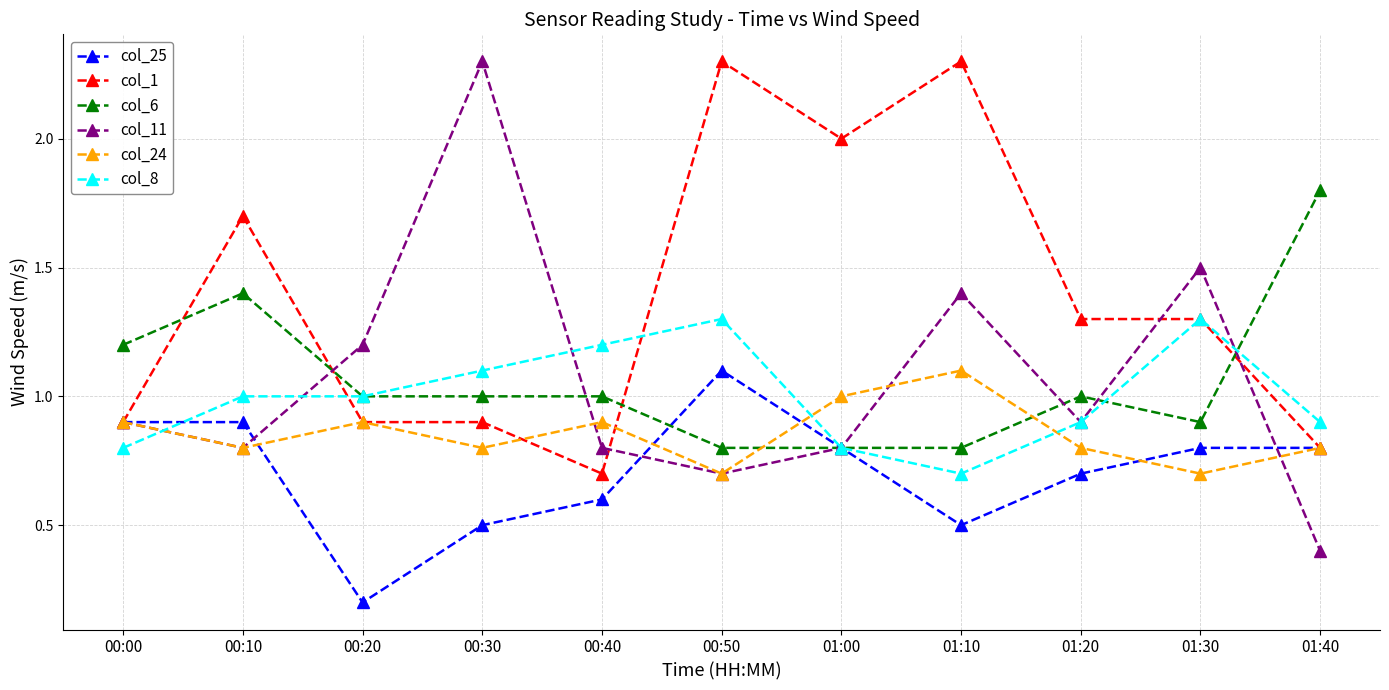

The value of col_6 at 00:20 is 1.0. True or false?

True